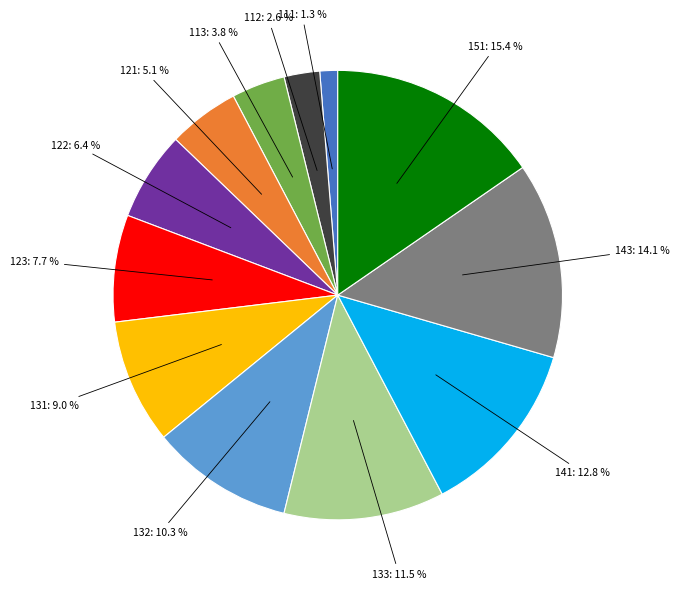

Is there a majority slice in this chart?

No